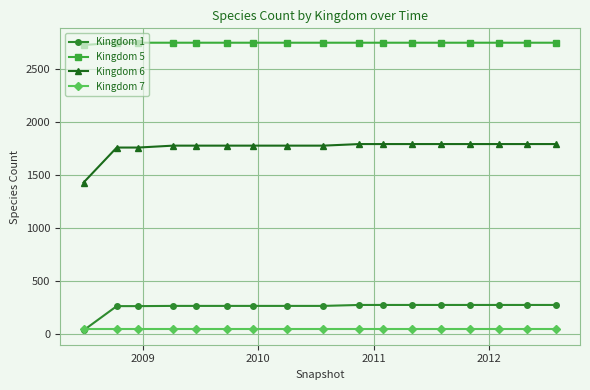

True or false: Kingdom 6 and Kingdom 7 intersect in this chart.

False